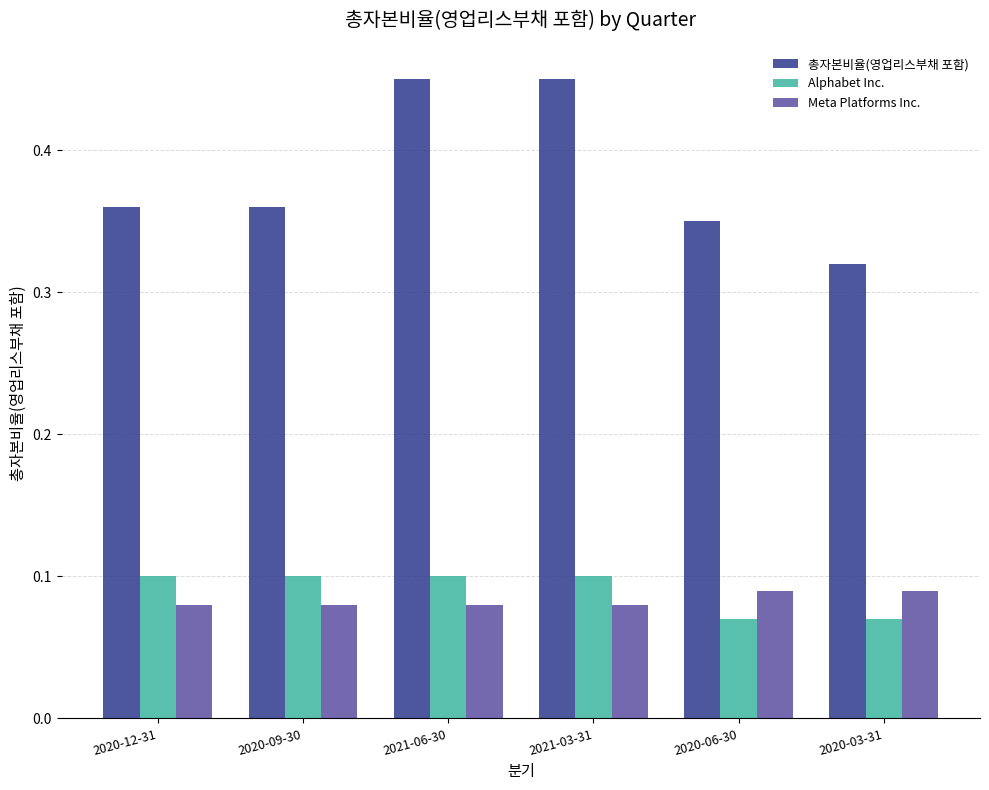

Which series has the widest spread of values?

총자본비율(영업리스부채 포함)